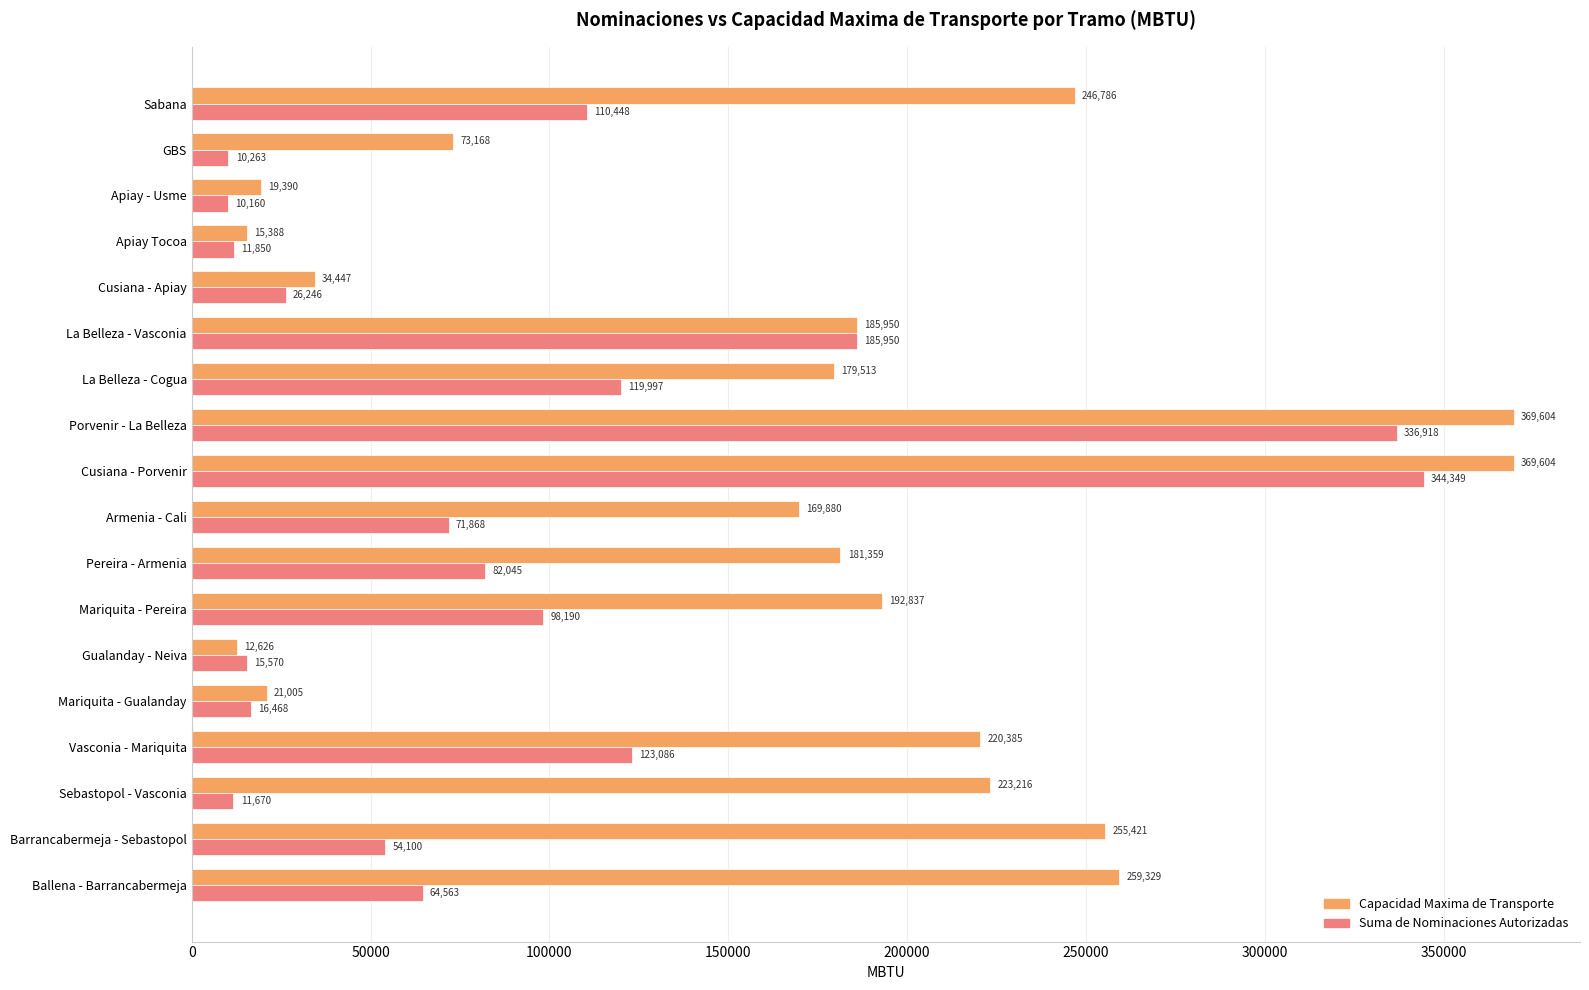

Which category has the lowest value in the Capacidad Maxima de Transporte series?

Gualanday - Neiva